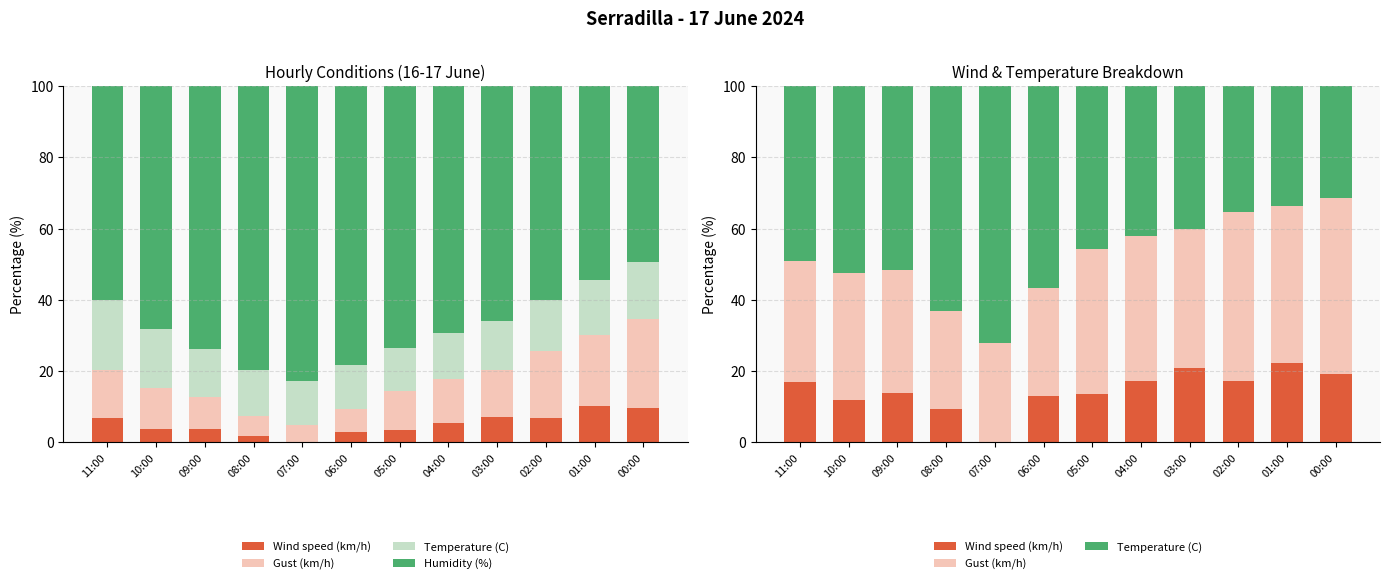

What position from the left is 00:00?

12